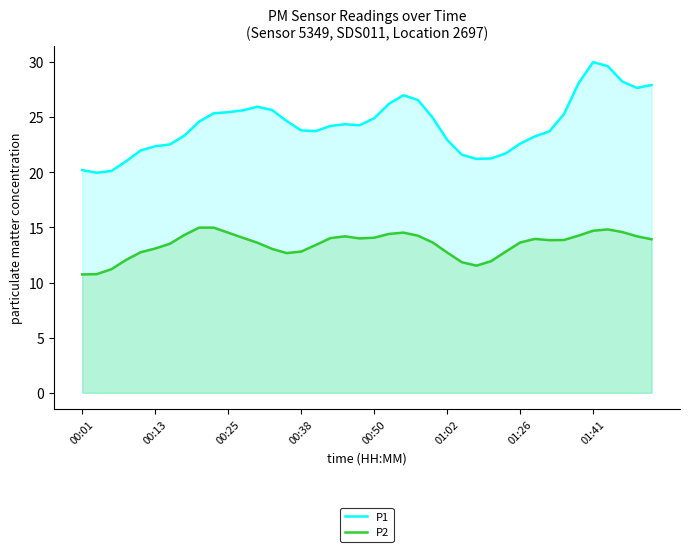

Rank the series by their average value, from lowest to highest.

P2, P1